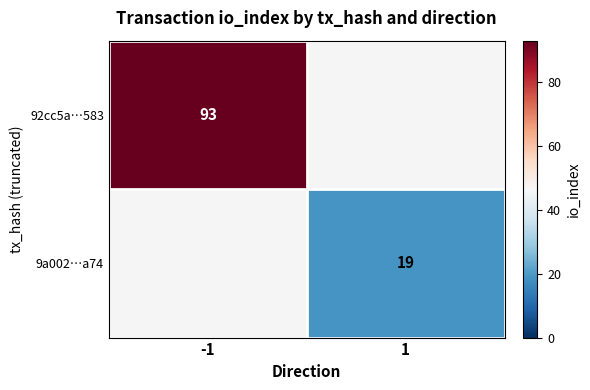

True or false: 9a002…a74 has a value of 19 at 1.

True